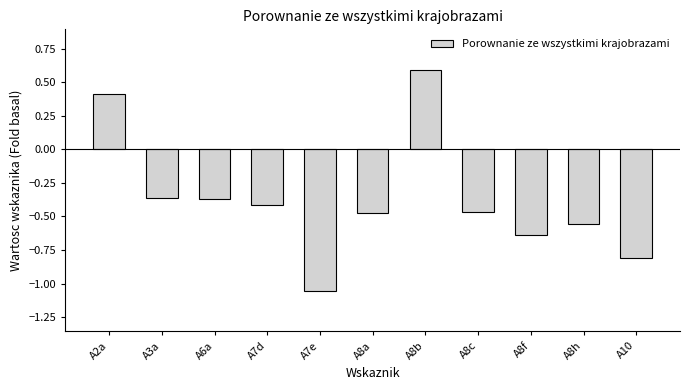

What position from the right is A8f?

3